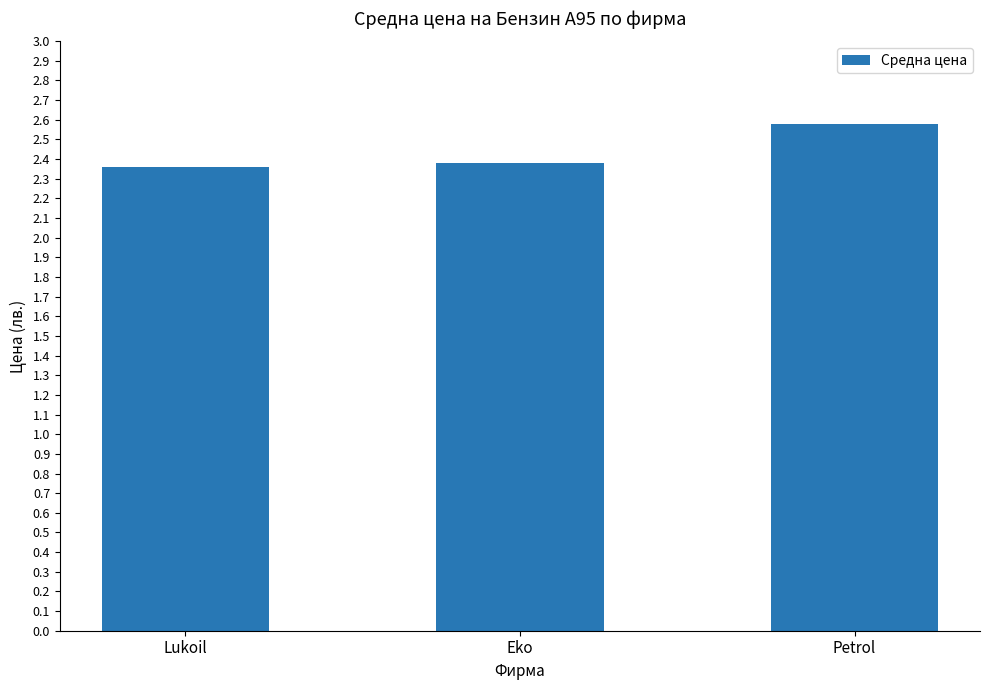

What is the ratio of the value at Eko to the value at Petrol?

0.9